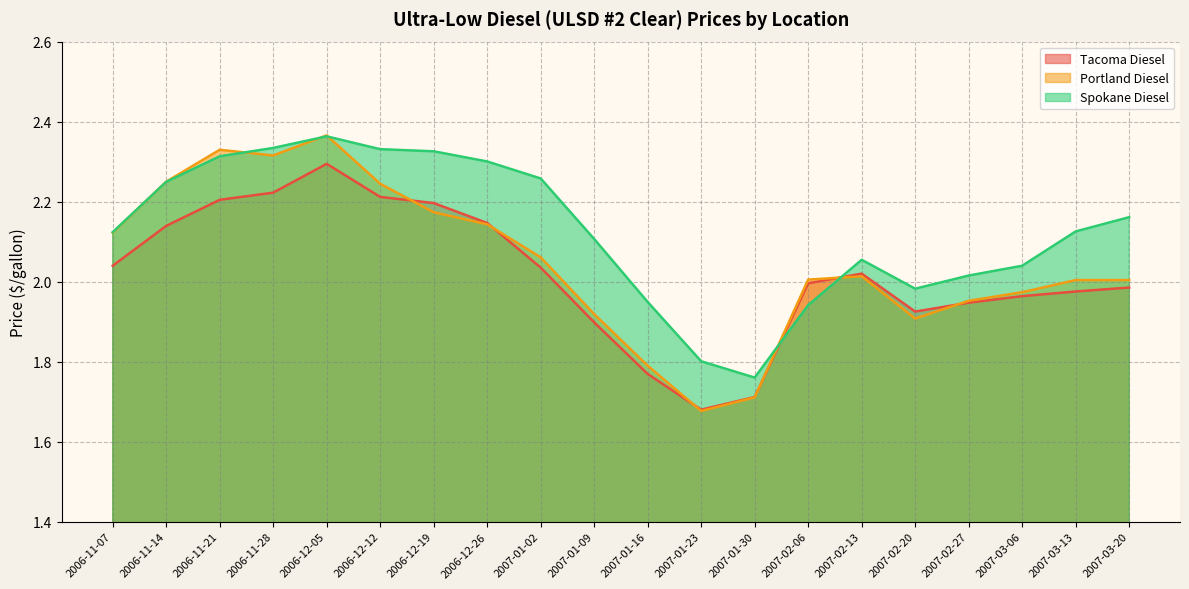

What is the difference between the Tacoma Diesel values at 2006-11-07 and 2006-12-05?

0.3